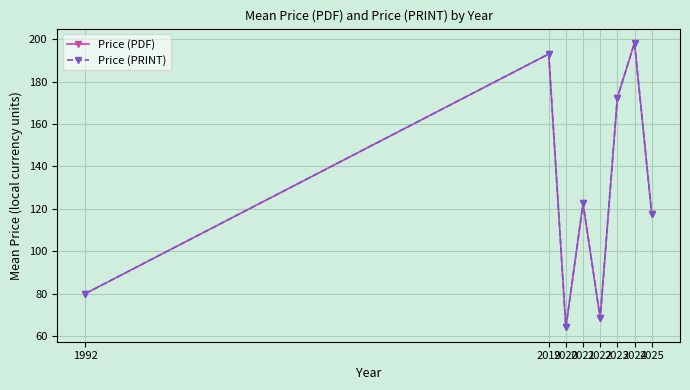

Does the chart have visible grid lines?

Yes